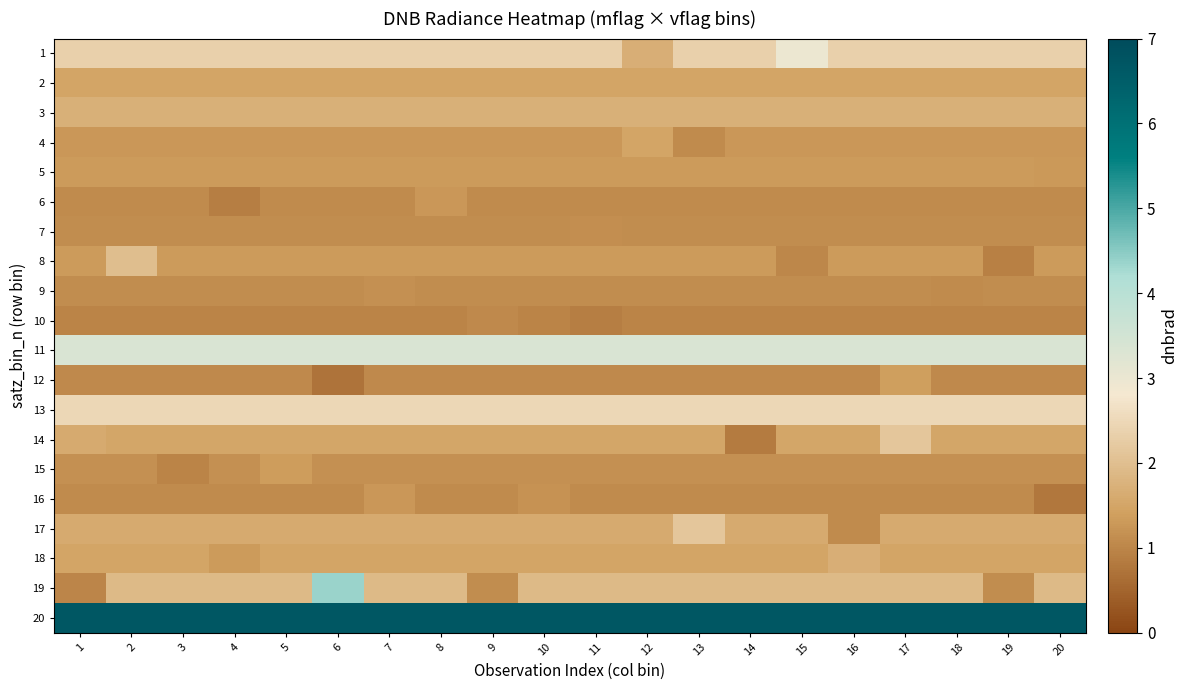

At which category is the sum across all series the highest?

6